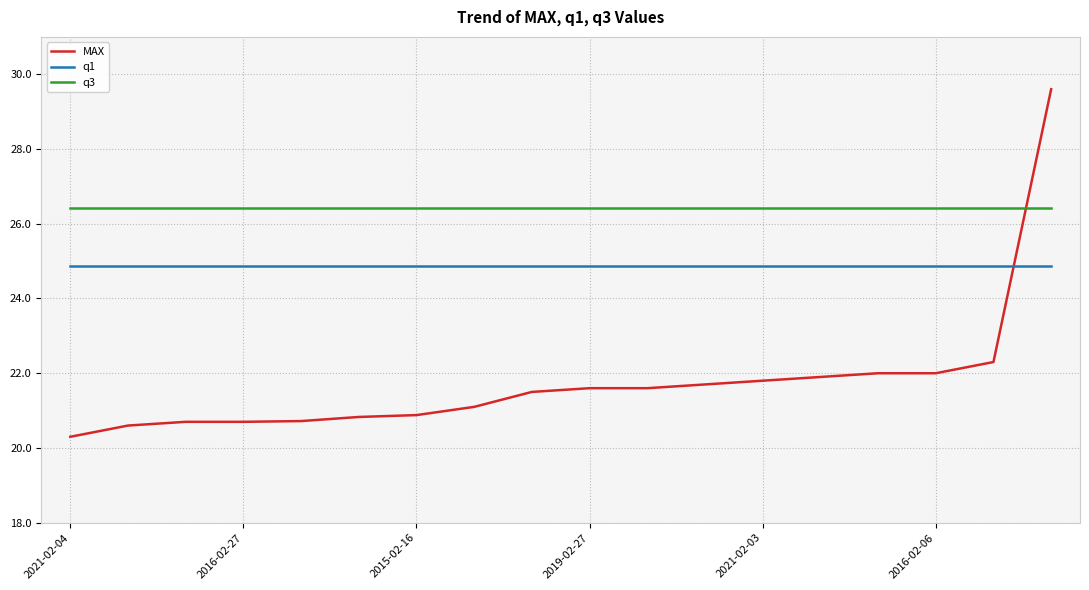

Which series has the largest total across all categories?

q3